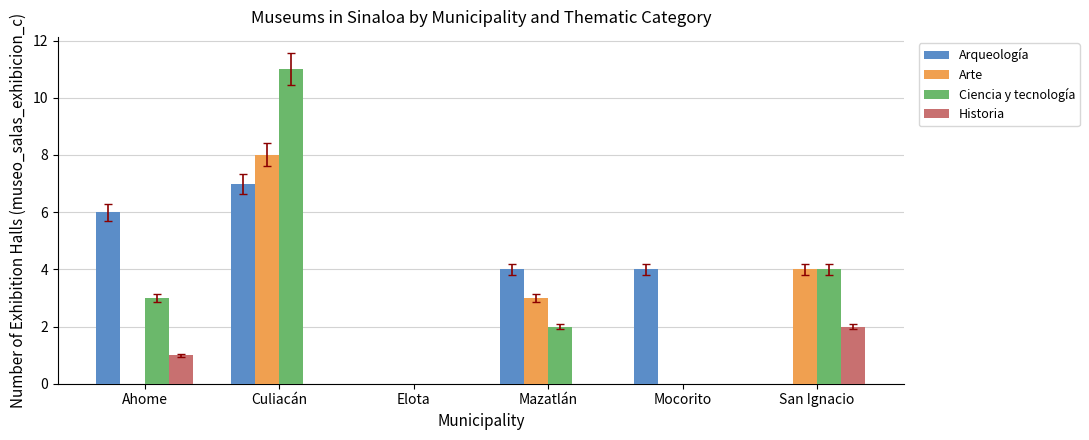

What is the approximate value of Arte at Culiacán?

8